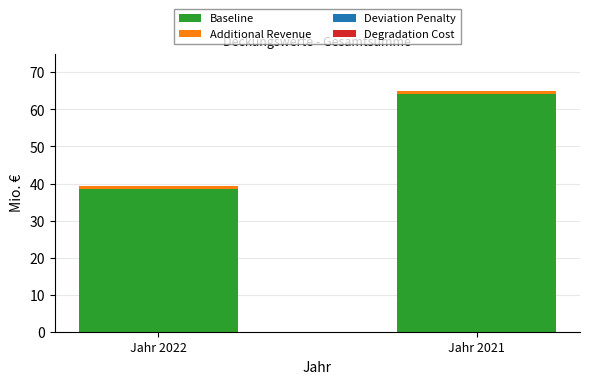

At which category is the sum across all series the highest?

Jahr 2021